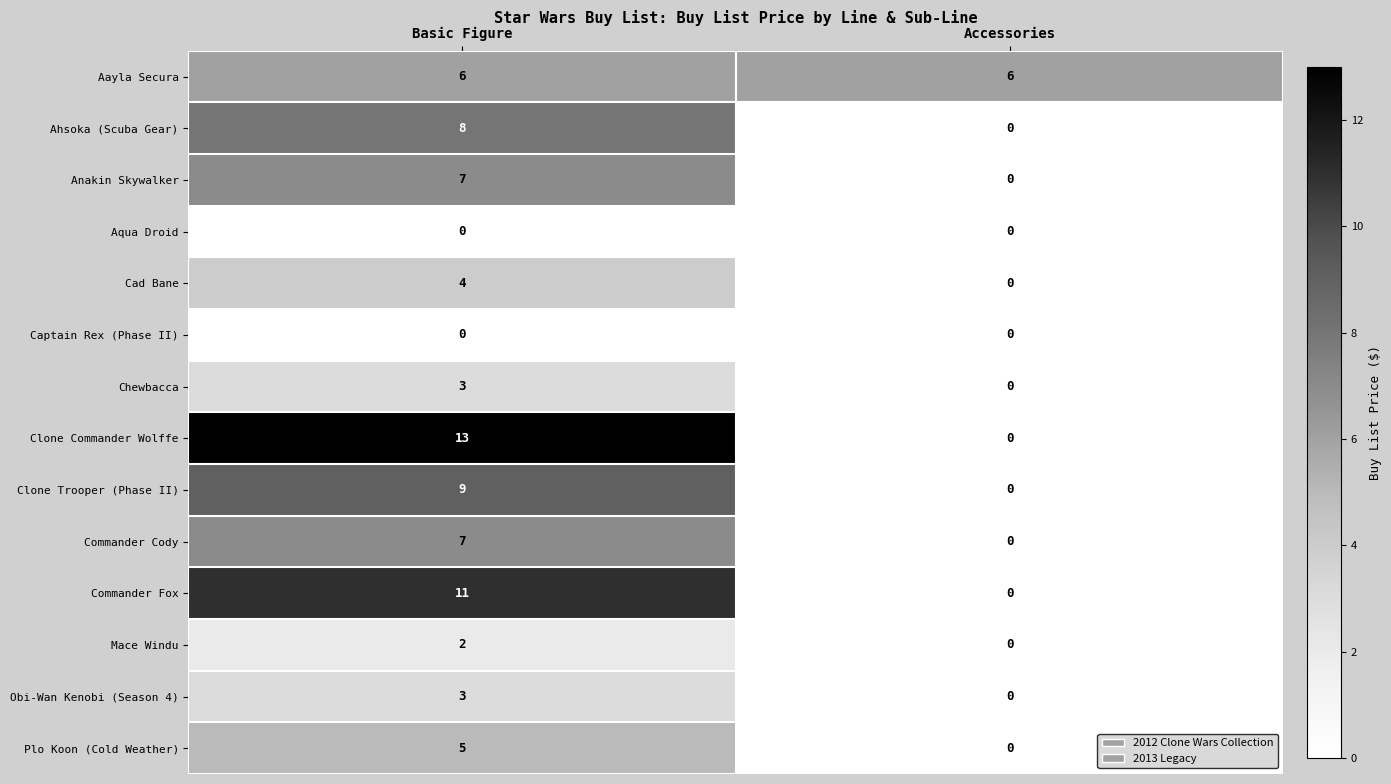

The value of Chewbacca at Accessories is 1. True or false?

False